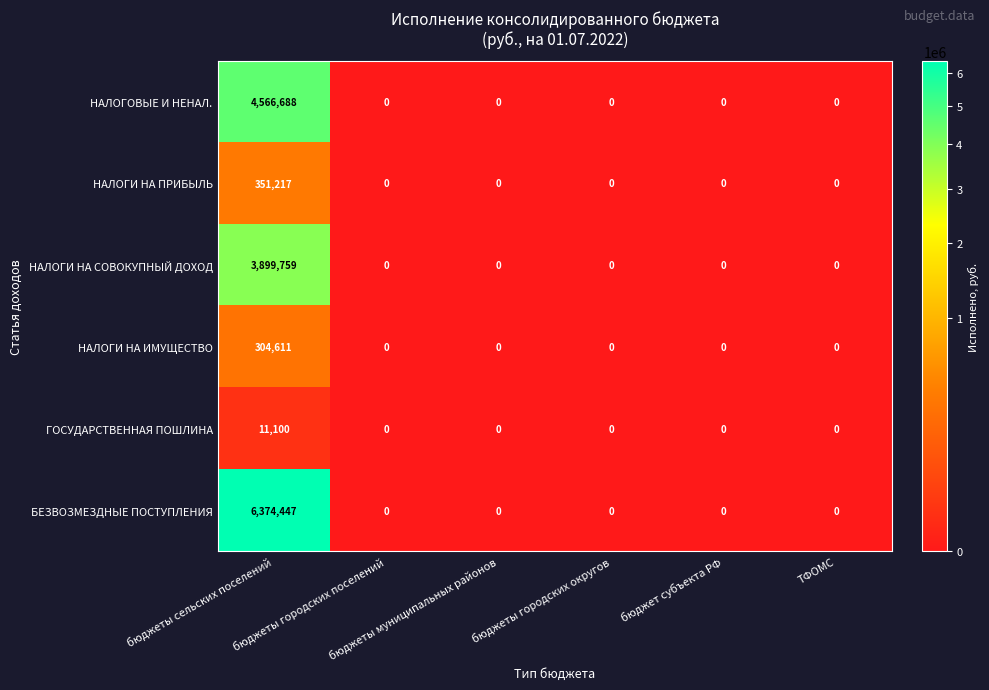

Which series has the widest spread of values?

БЕЗВОЗМЕЗДНЫЕ ПОСТУПЛЕНИЯ